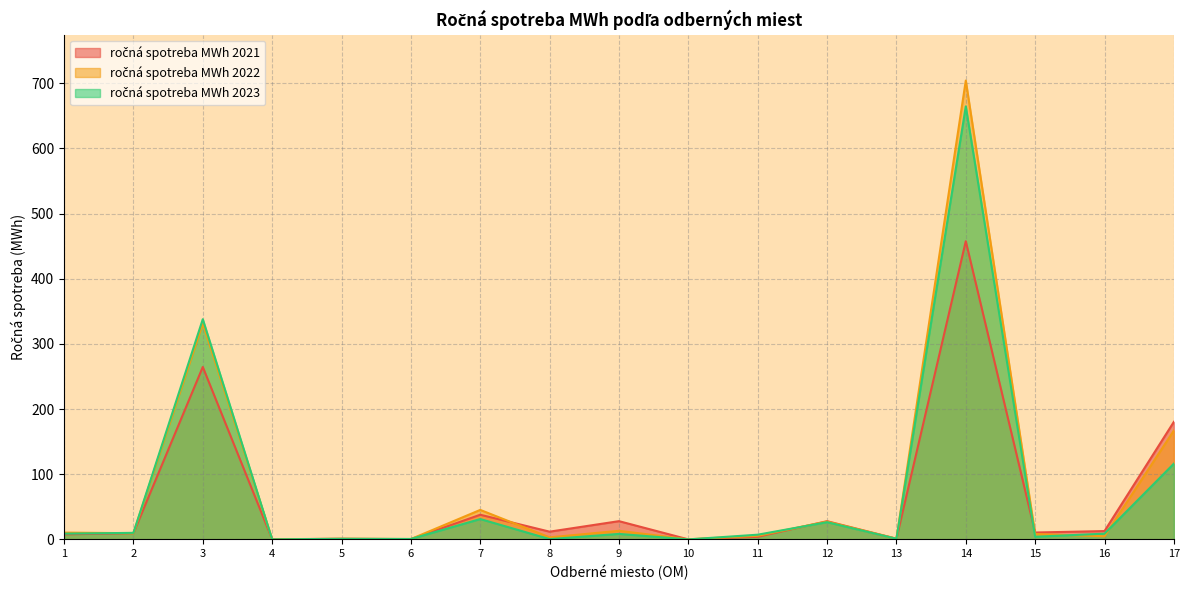

At which label does ročná spotreba MWh 2022 first exceed 8?

1